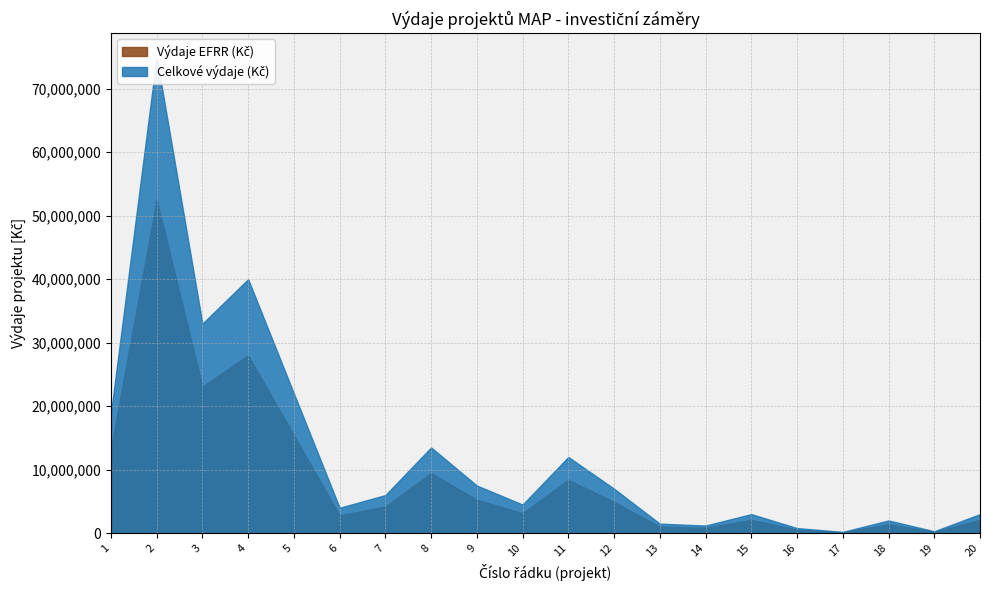

What is the difference between the second highest and second lowest values in the Výdaje EFRR (Kč) series?

27790000